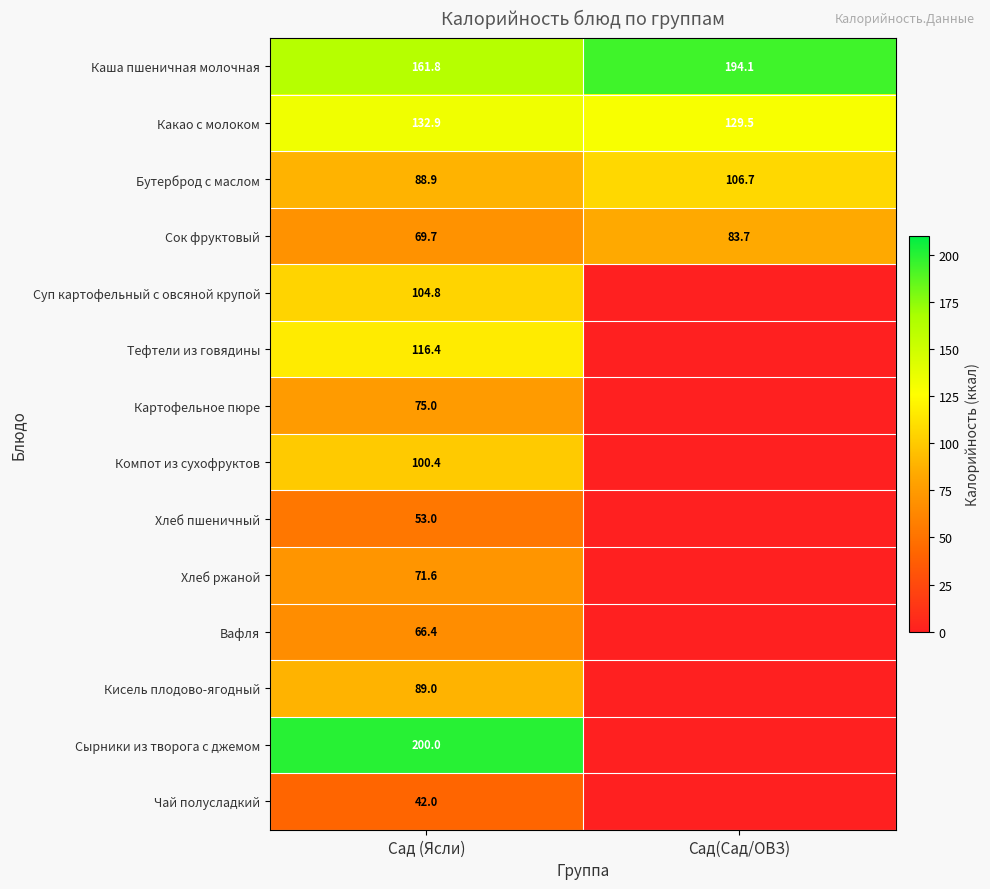

At Сад (Ясли), list the series in order from largest to smallest.

Сырники из творога с джемом, Каша пшеничная молочная, Какао с молоком, Тефтели из говядины, Суп картофельный с овсяной крупой, Компот из сухофруктов, Кисель плодово-ягодный, Бутерброд с маслом, Картофельное пюре, Хлеб ржаной, Сок фруктовый, Вафля, Хлеб пшеничный, Чай полусладкий